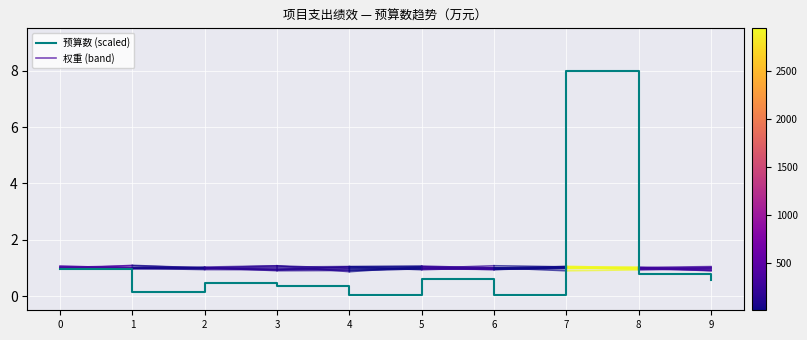

The 预算数 (scaled) series shows 0.0 at 6. True or false?

True